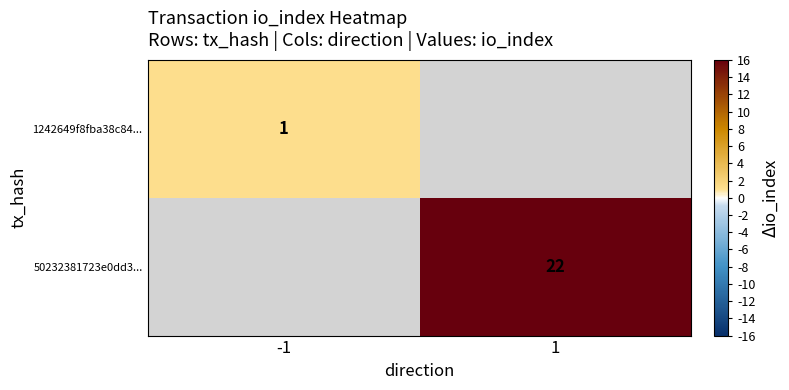

Is it true that 1242649f8fba38c84... equals 0 at -1?

False